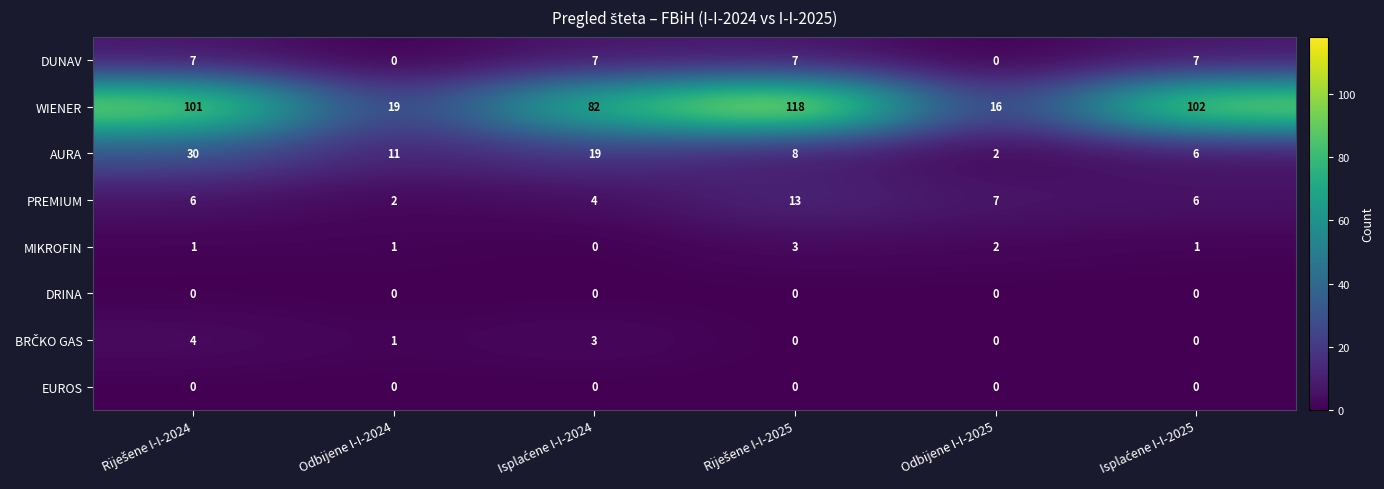

What is the total value across all series at Odbijene I-I-2024?

34